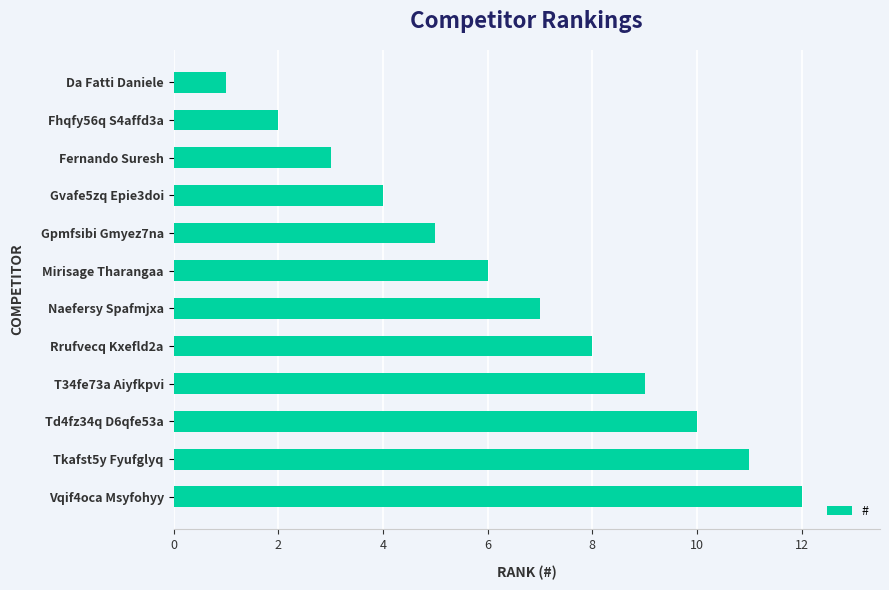

Which category has the highest value across all series?

Vqif4oca Msyfohyy